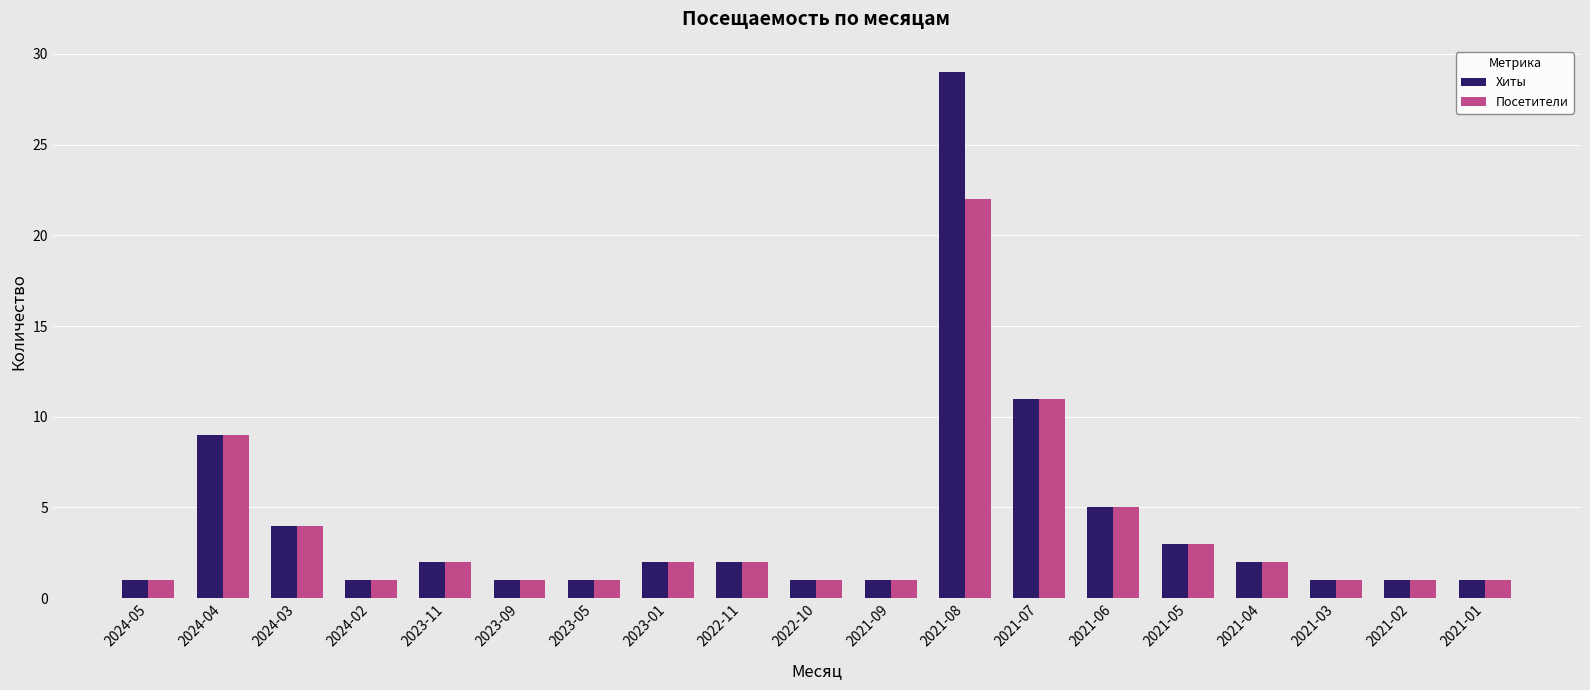

At which label does Хиты first exceed 2?

2024-04